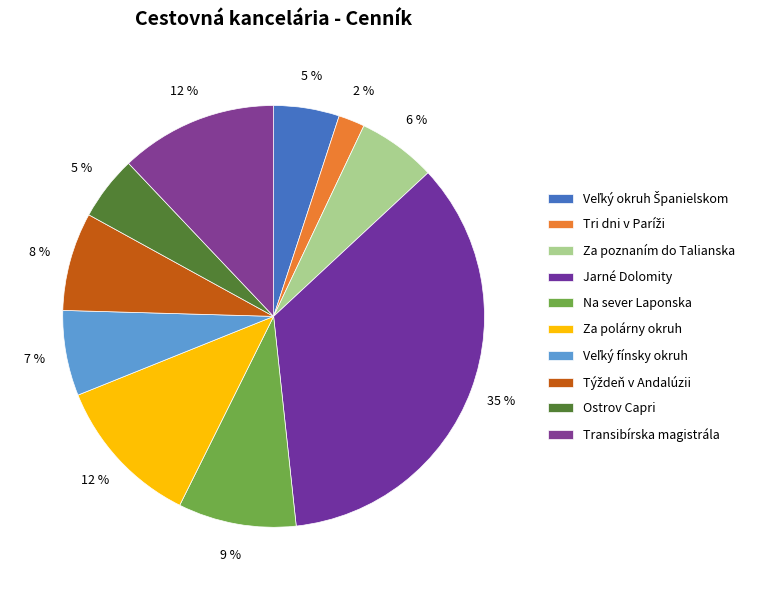

How many segments does this pie chart have?

10